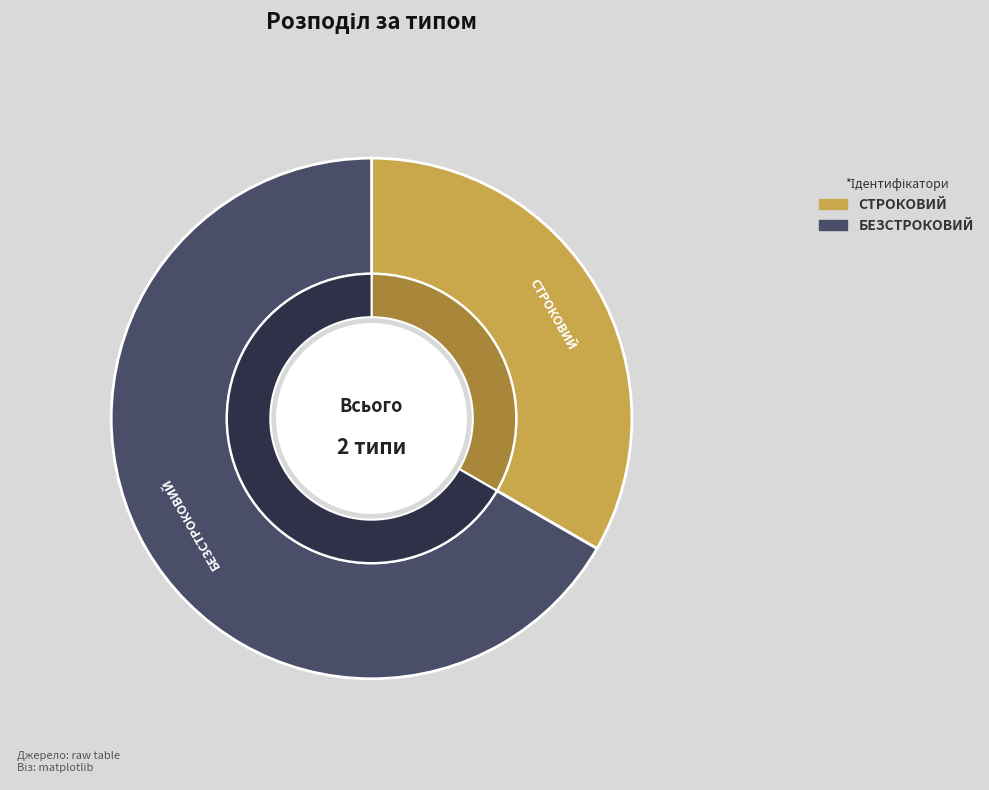

What is the change in value from Строковий to Безстроковий?

+1